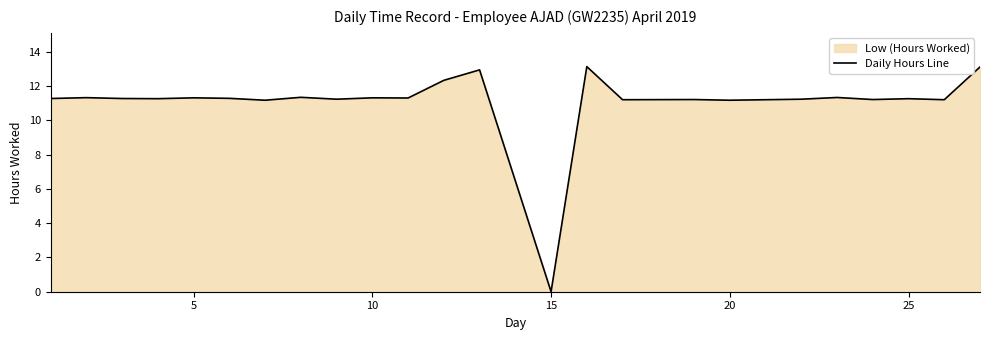

What is the difference between the maximum and minimum values?

13.1